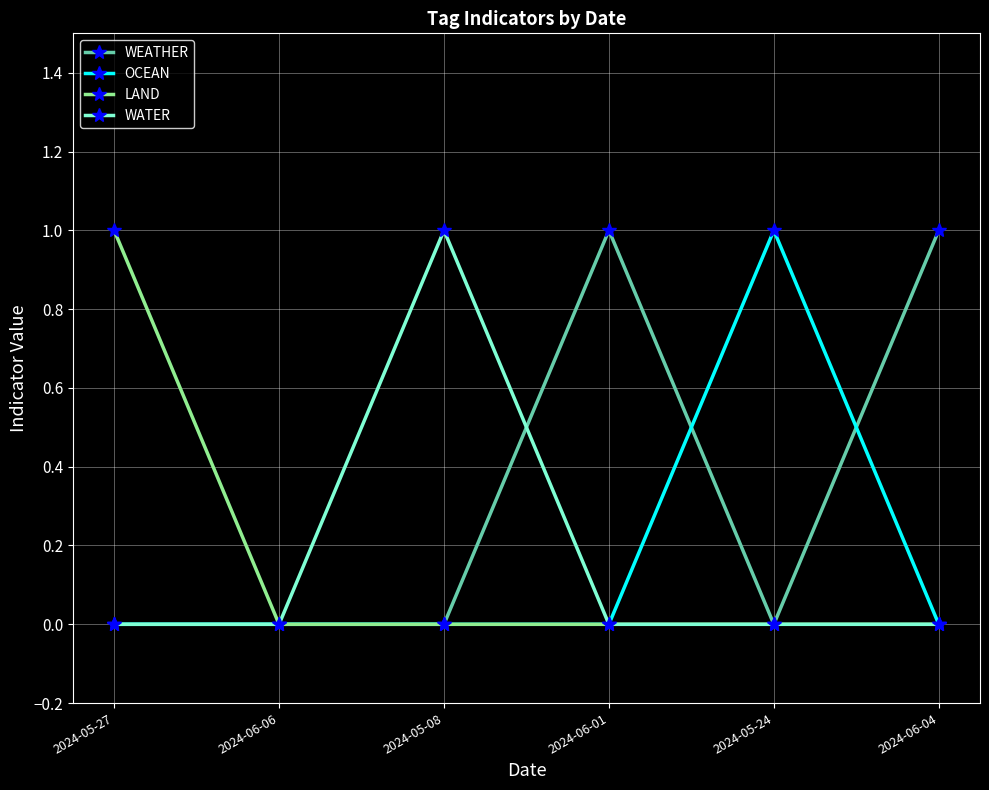

What is the label of the 3rd point from the right?

2024-06-01